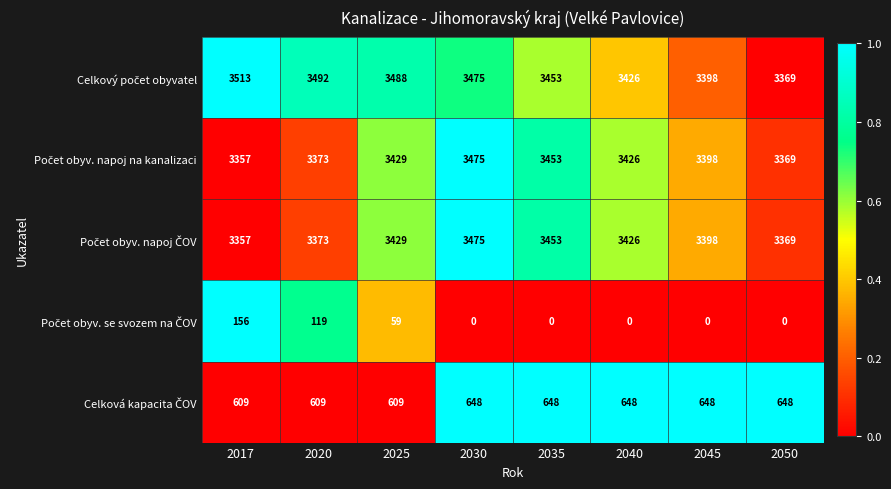

How many distinct data groups are displayed?

5